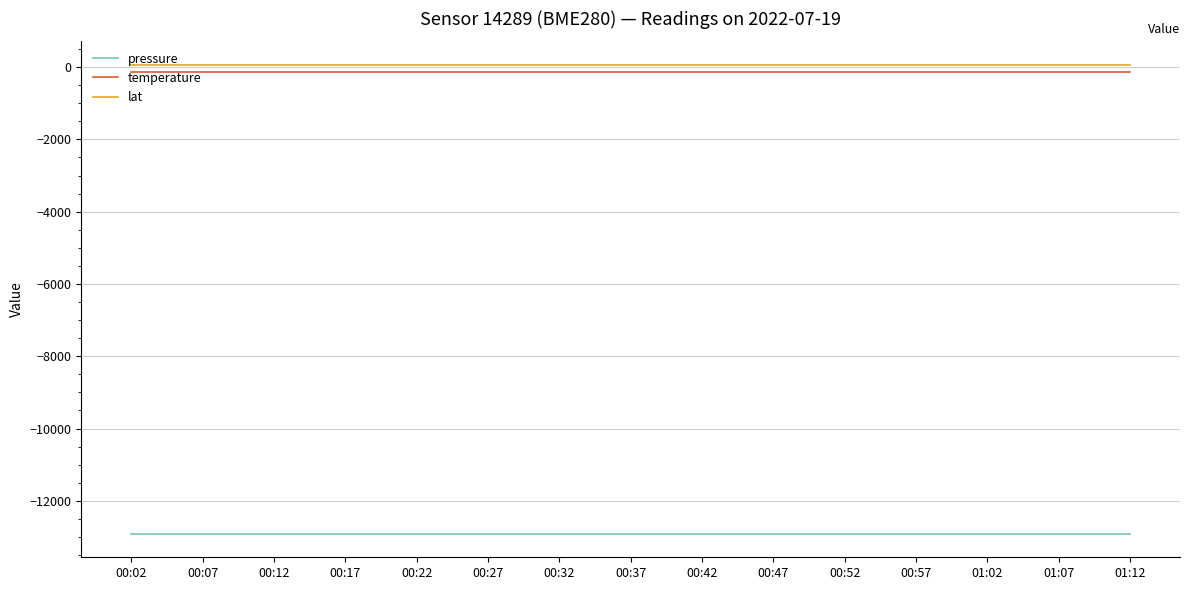

The value of pressure at 00:42 is -20826.1. True or false?

False